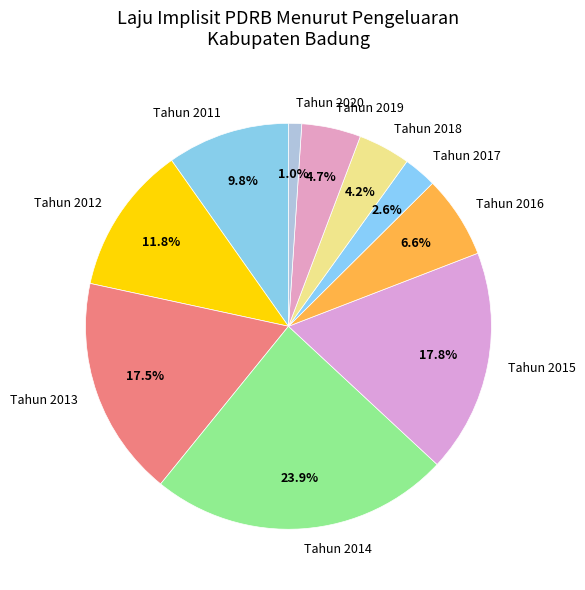

To the nearest percent, what is the average slice percentage?

10%